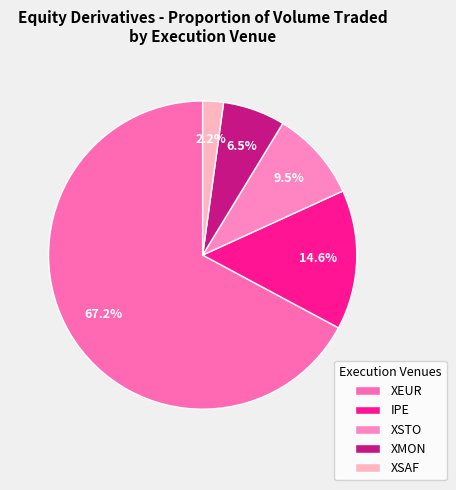

To the nearest percent, what is the difference between the XSTO and IPE slice percentages?

5%